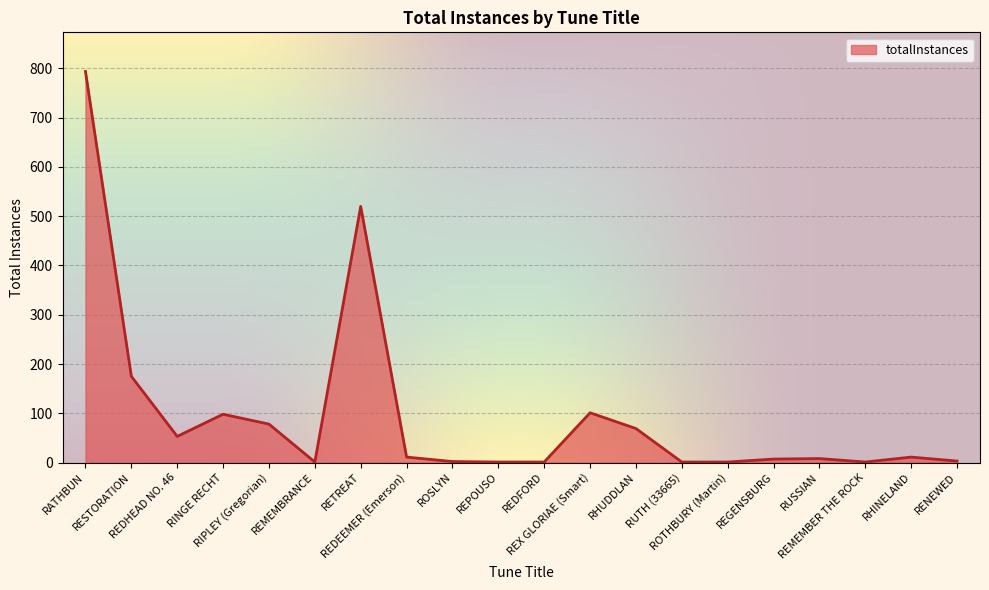

What is the maximum value shown in the chart?

794